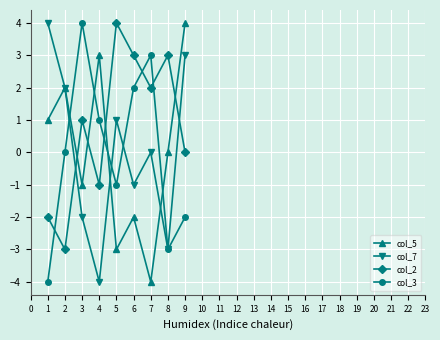

At which label does col_3 reach its peak?

3